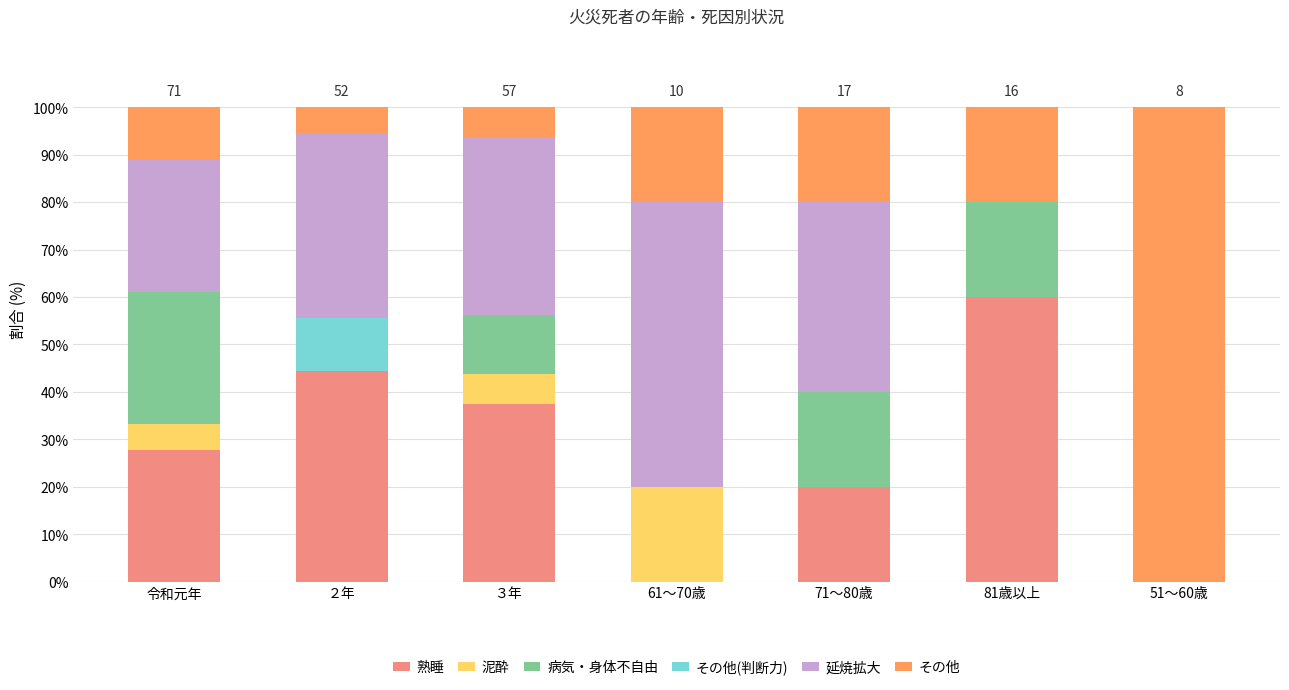

True or false: 熟睡 has a value of 33.4 at 81歳以上.

False